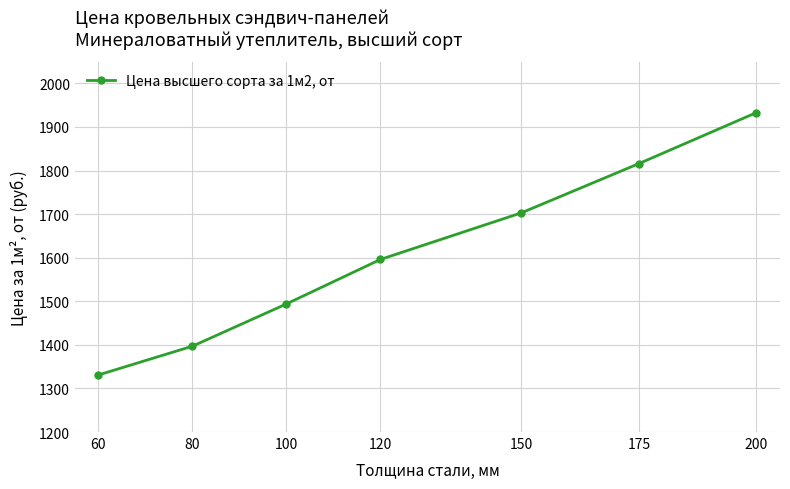

Approximately how many times larger is the value at 120 compared to 80?

1.1